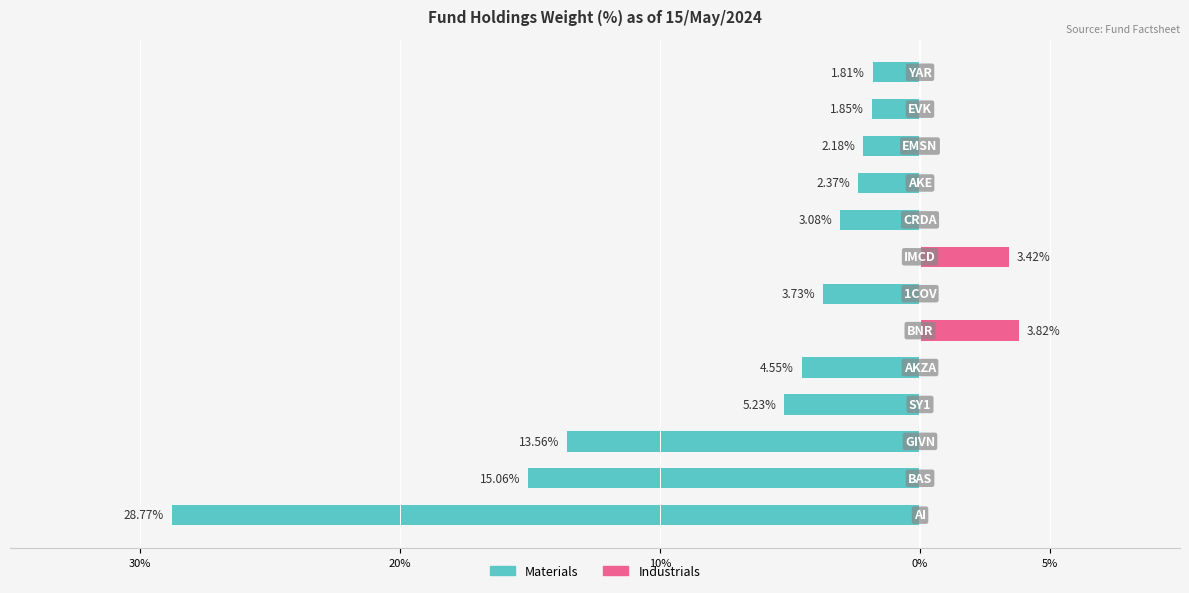

What position from the right is 7?

6